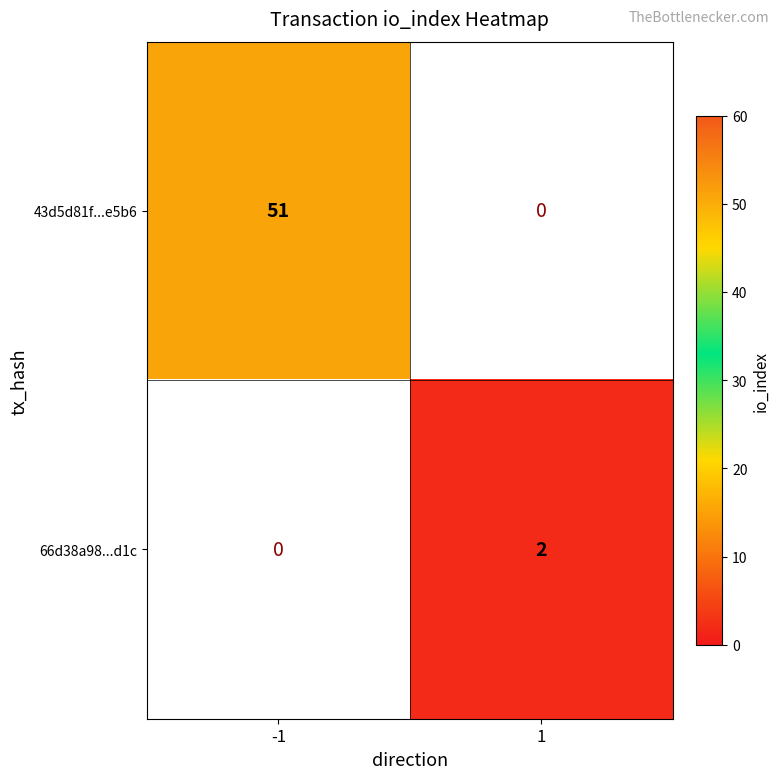

Count the number of categories in the chart.

2